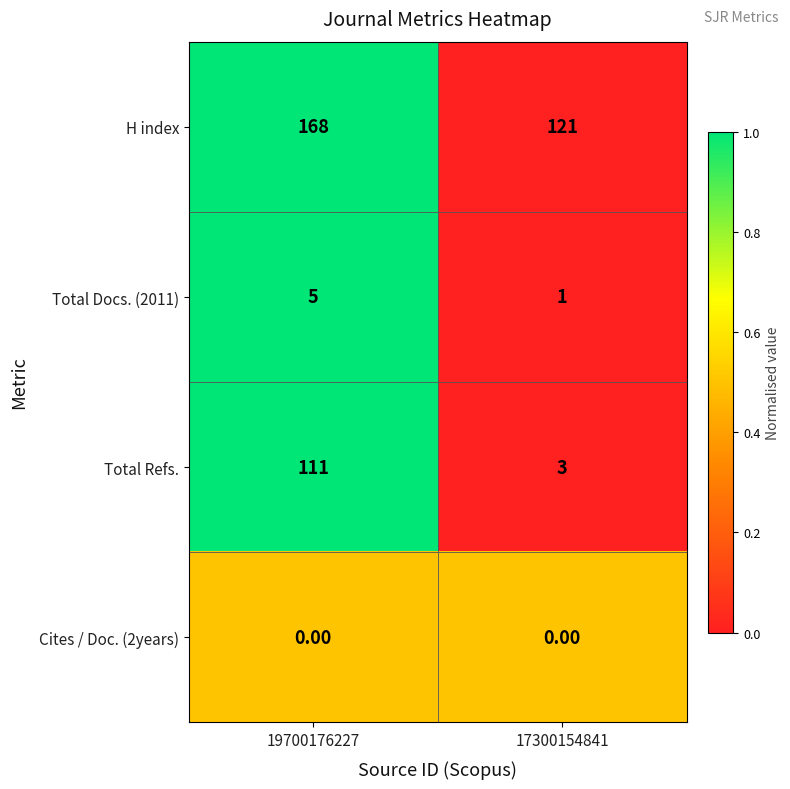

What is the difference between the Total Refs. values at 19700176227 and 17300154841?

108